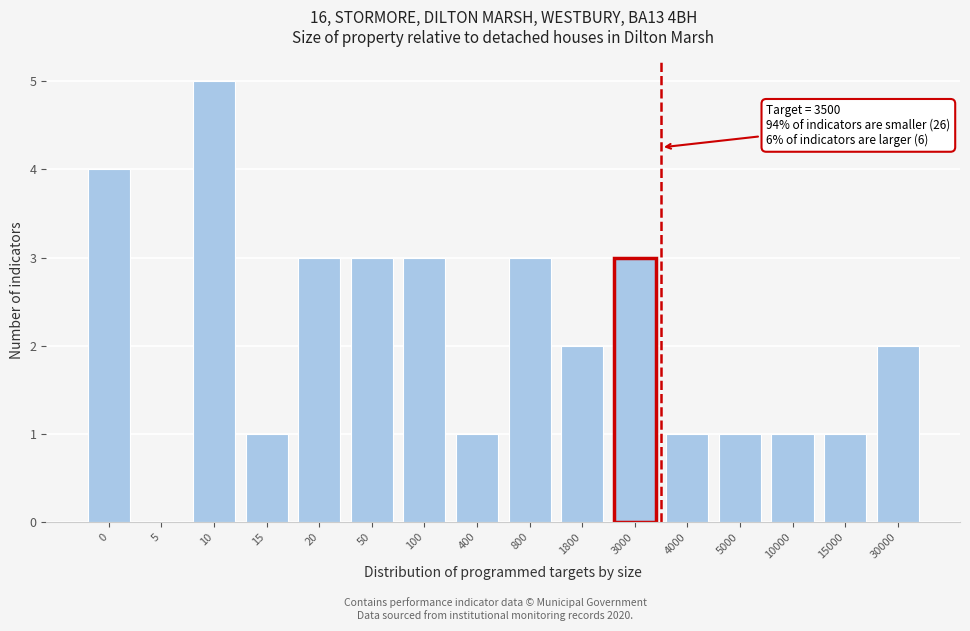

Reading left to right, transcribe all the data shown in this chart.

0=4	5=0	10=5	15=1	20=3	50=3	100=3	400=1	800=3	1800=2	3000=3	4000=1	5000=1	10000=1	15000=1	30000=2